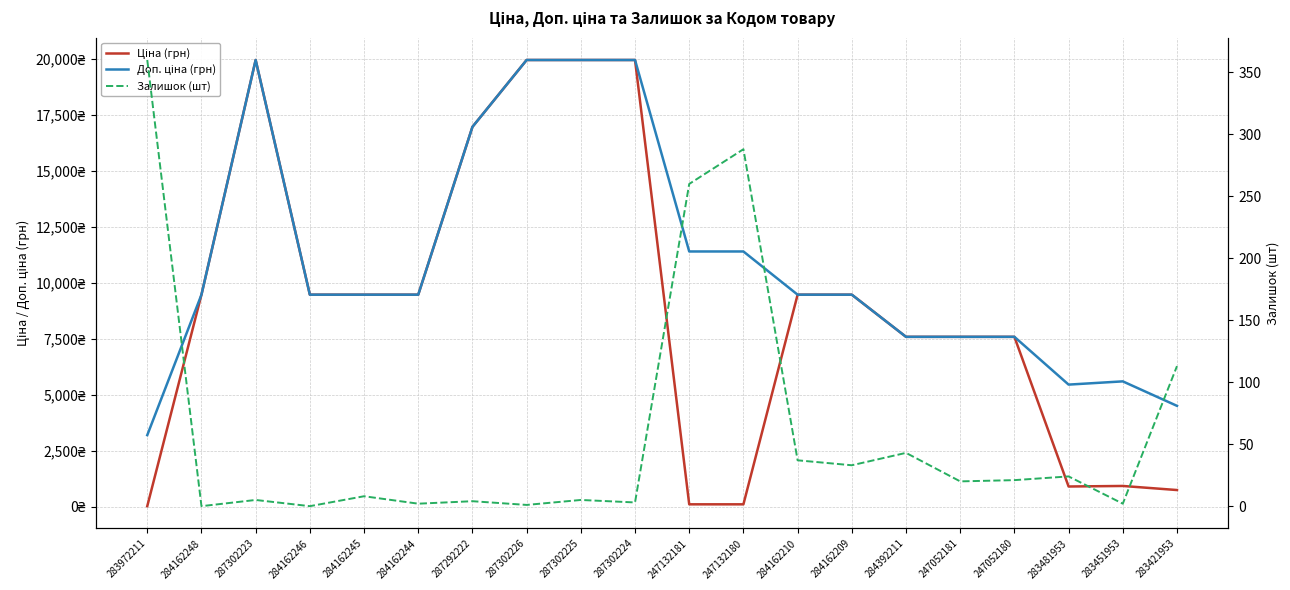

What is the total value across all series at 287302226?

39929.3